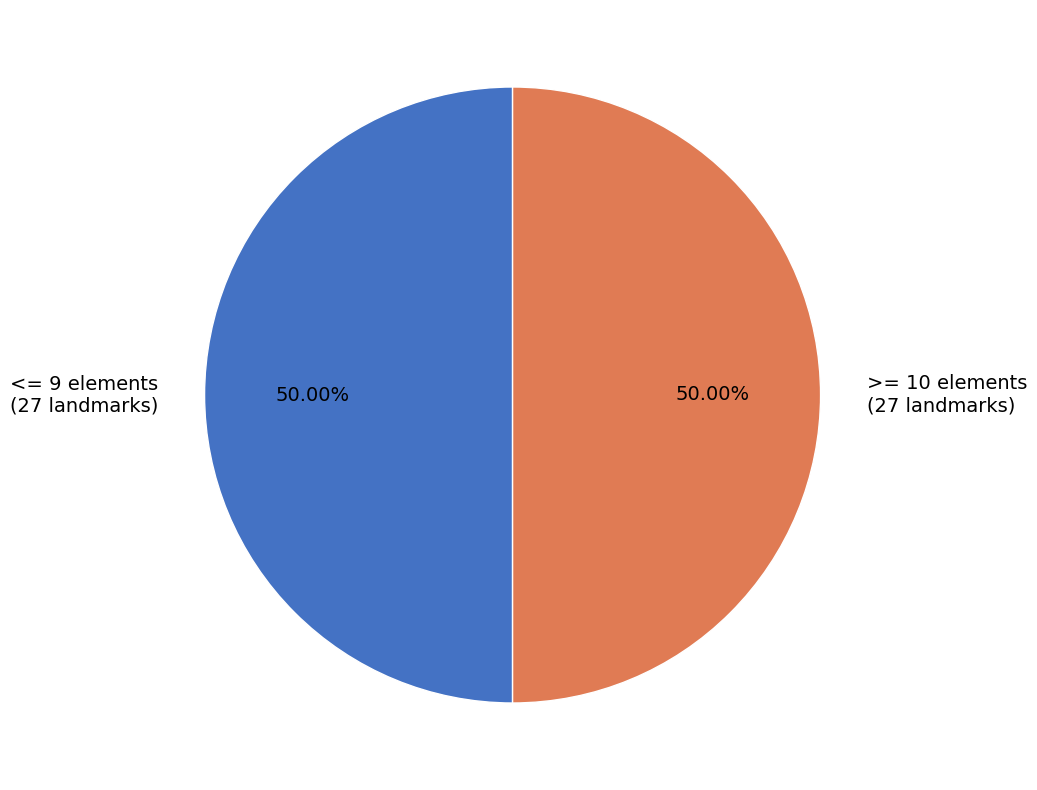

Do <= 9 elements (27 landmarks) and >= 10 elements (27 landmarks) together represent more than half of the pie?

Yes